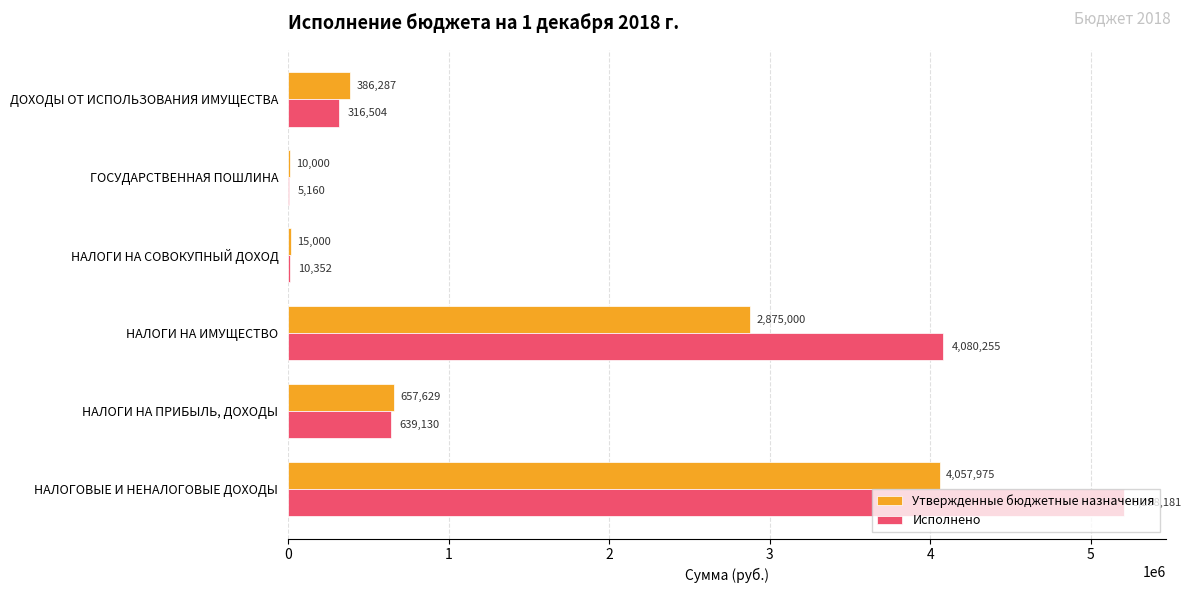

At which label is Исполнено closest to 2606670?

НАЛОГИ НА ИМУЩЕСТВО